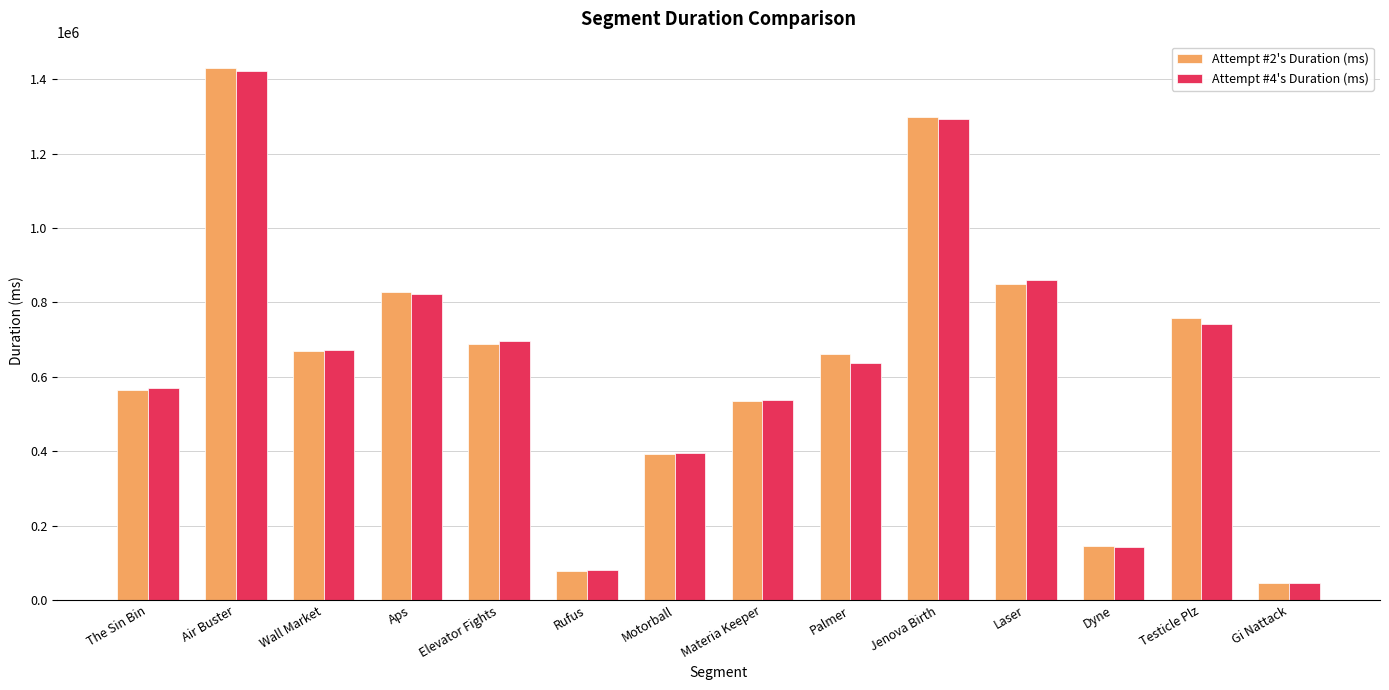

What is the difference between the highest and lowest values at Materia Keeper?

2168